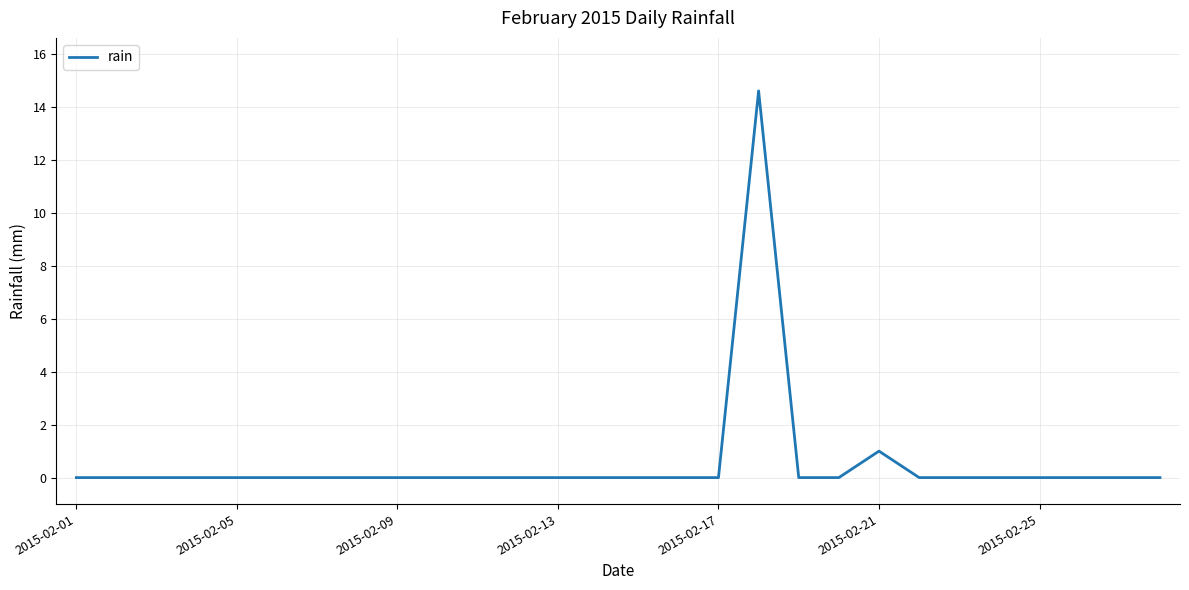

Reading right to left, transcribe all the data shown in this chart.

0.0	0.0	0.0	0.0	0.0	0.0	0.0	1.0	0.0	0.0	14.6	0.0	0.0	0.0	0.0	0.0	0.0	0.0	0.0	0.0	0.0	0.0	0.0	0.0	0.0	0.0	0.0	0.0